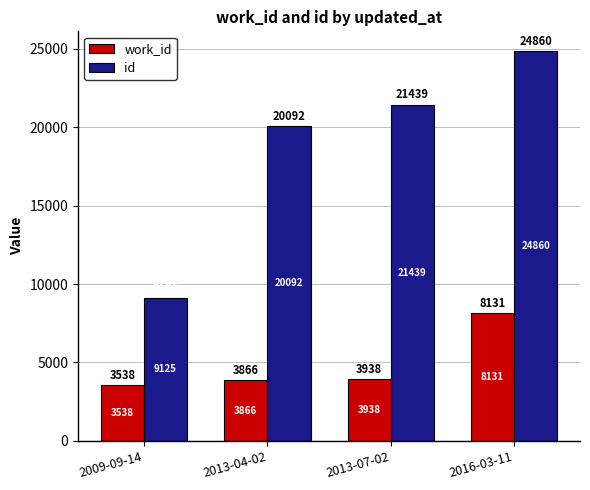

Is it true that id equals 9125 at 2009-09-14?

True